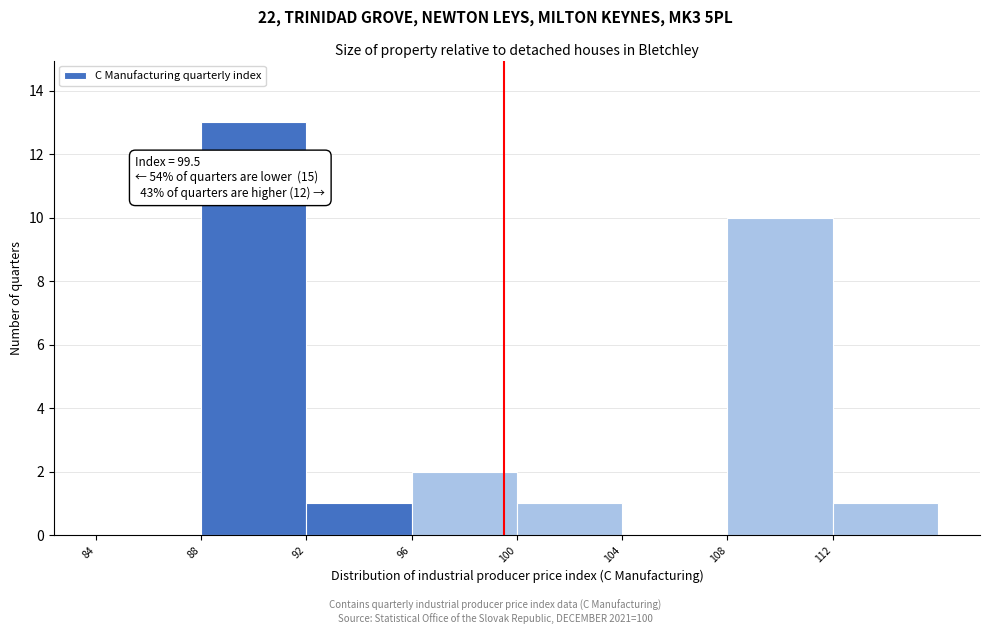

Over which range of the x-axis is the bar tallest?

88 to 92